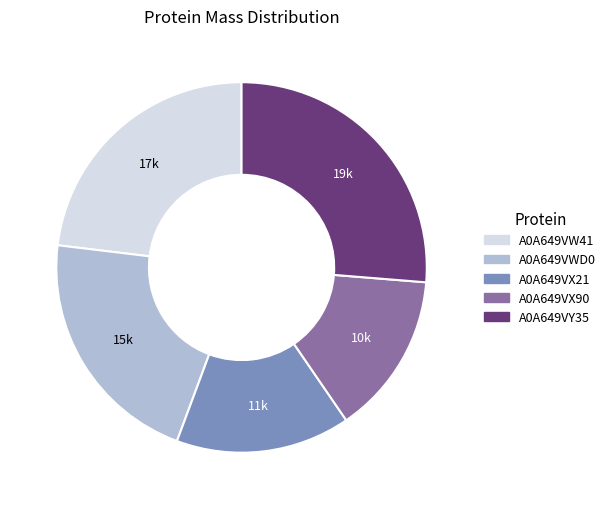

Which slice is the largest?

A0A649VY35